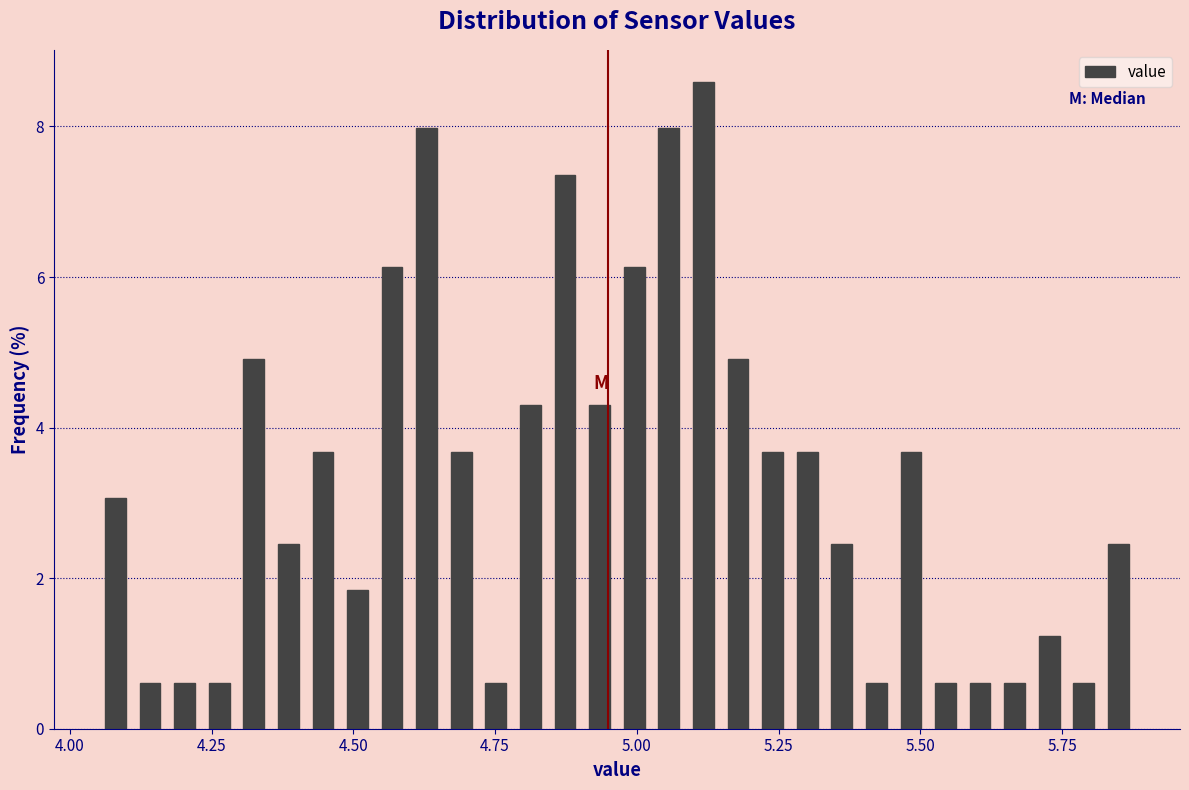

Read against the x-axis, roughly where is the centre of the tallest bar?

5.10